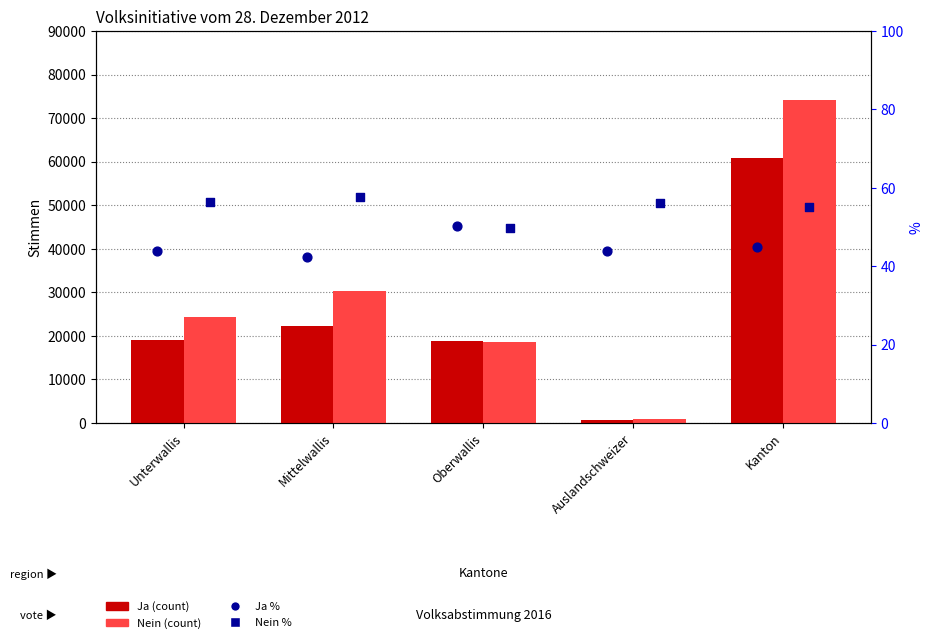

Which series has the largest Y range (max minus min)?

Nein